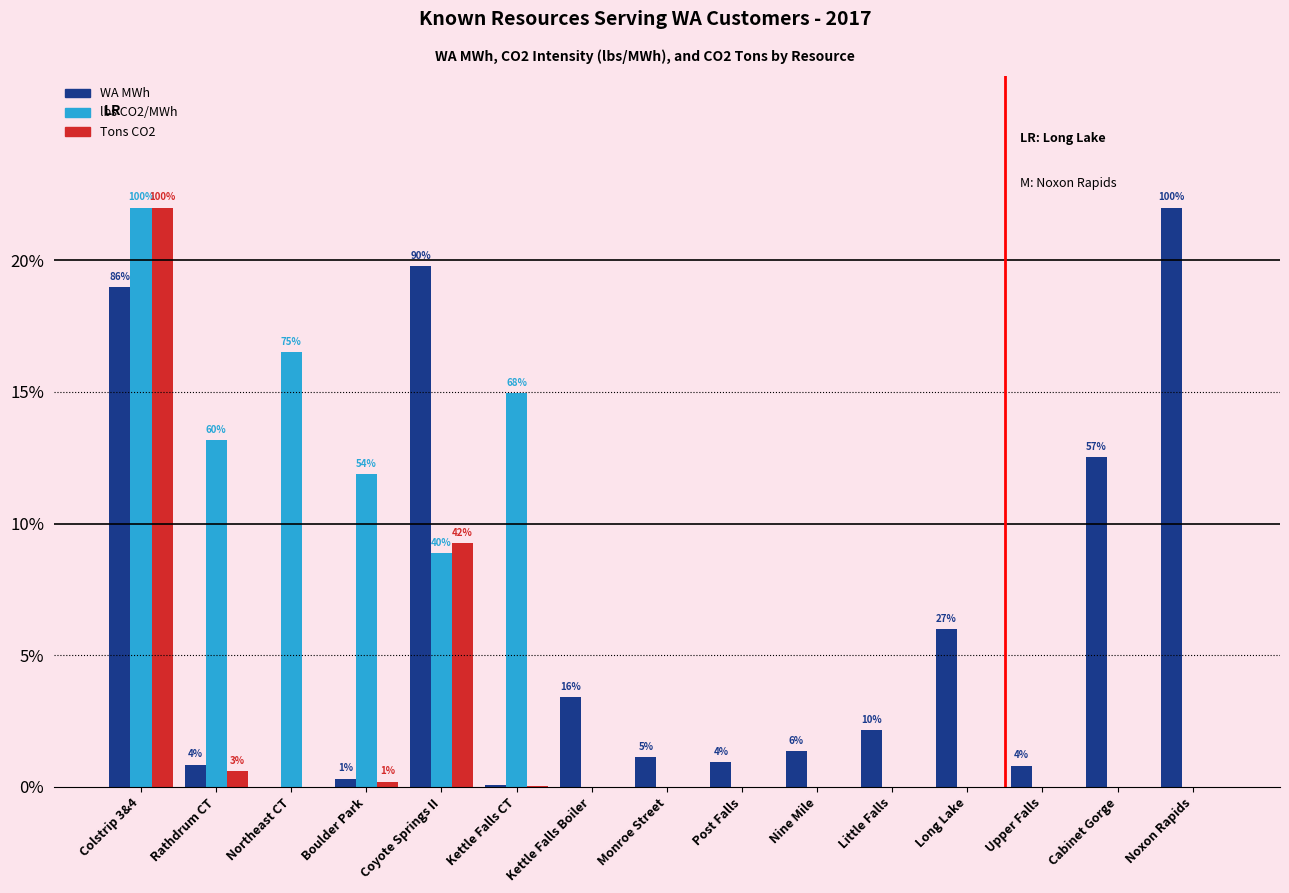

What is the total value across all series at Kettle Falls CT?

15.1